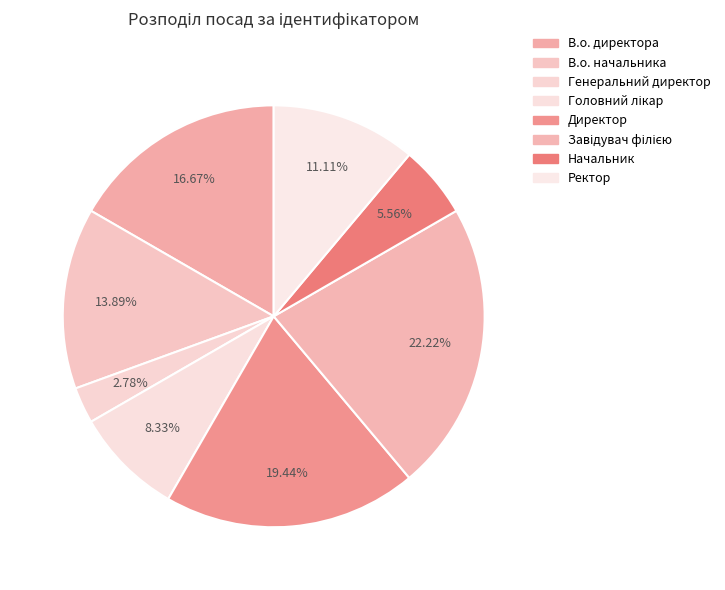

Approximately how many times larger is the value at Директор compared to Головний лікар?

2.3